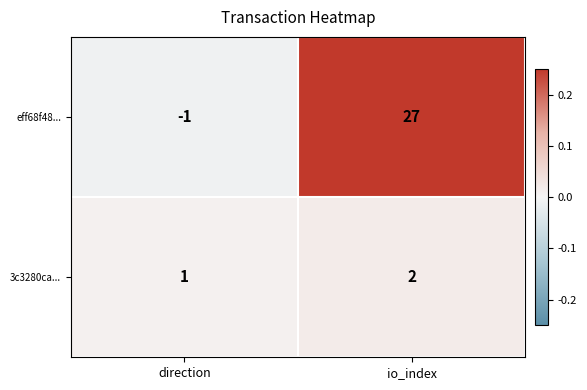

True or false: 3c3280ca... has a value of 2 at io_index.

True